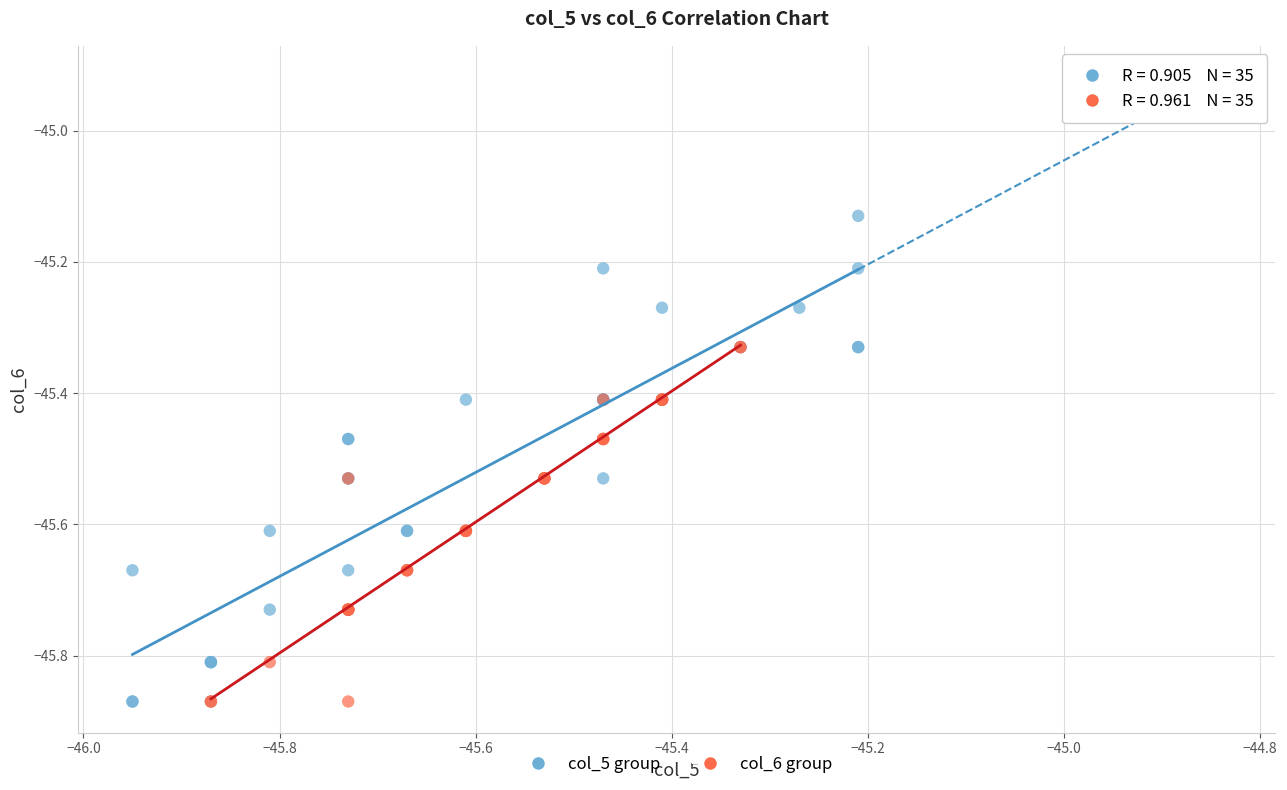

Which series has the largest Y range (max minus min)?

col_5 group